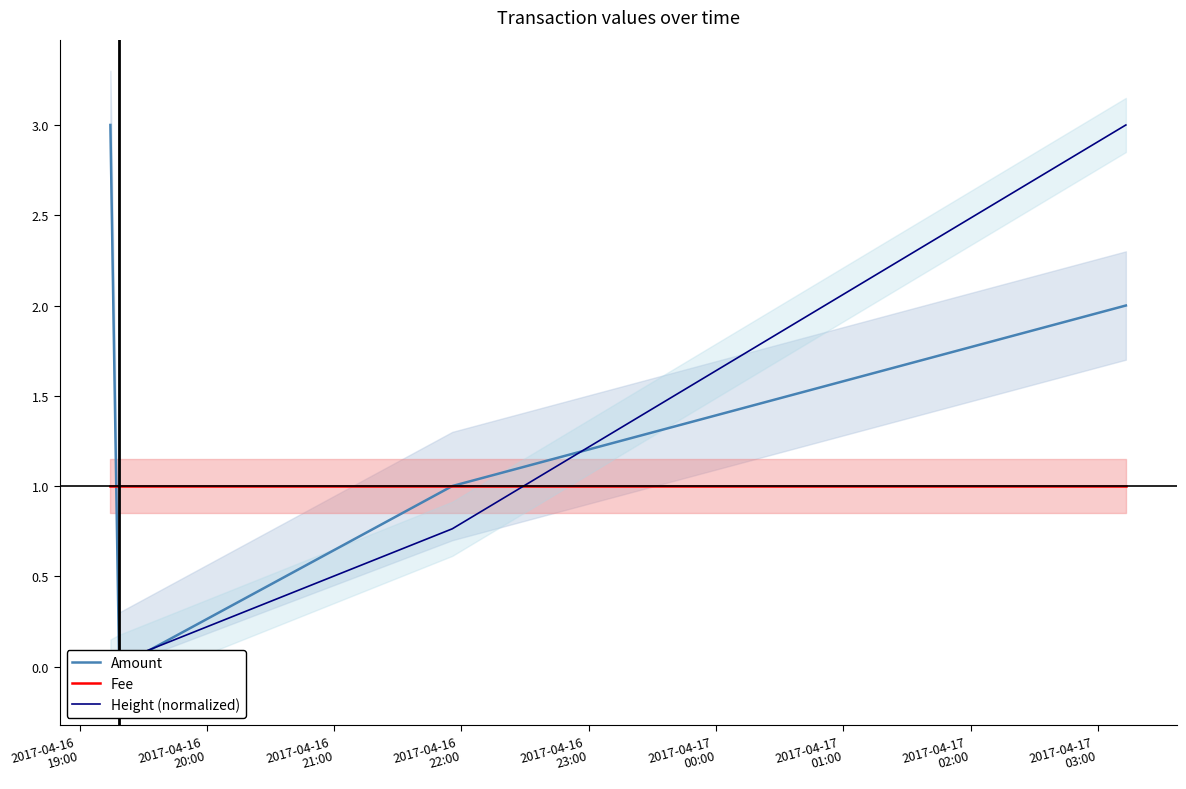

What are all the series names shown in the legend?

Amount, Fee, Height (normalized)